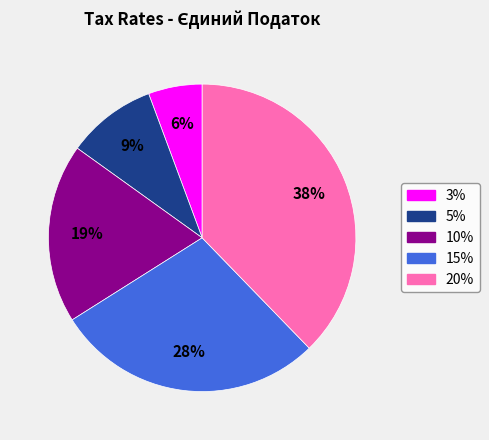

Does any single category account for the majority?

No